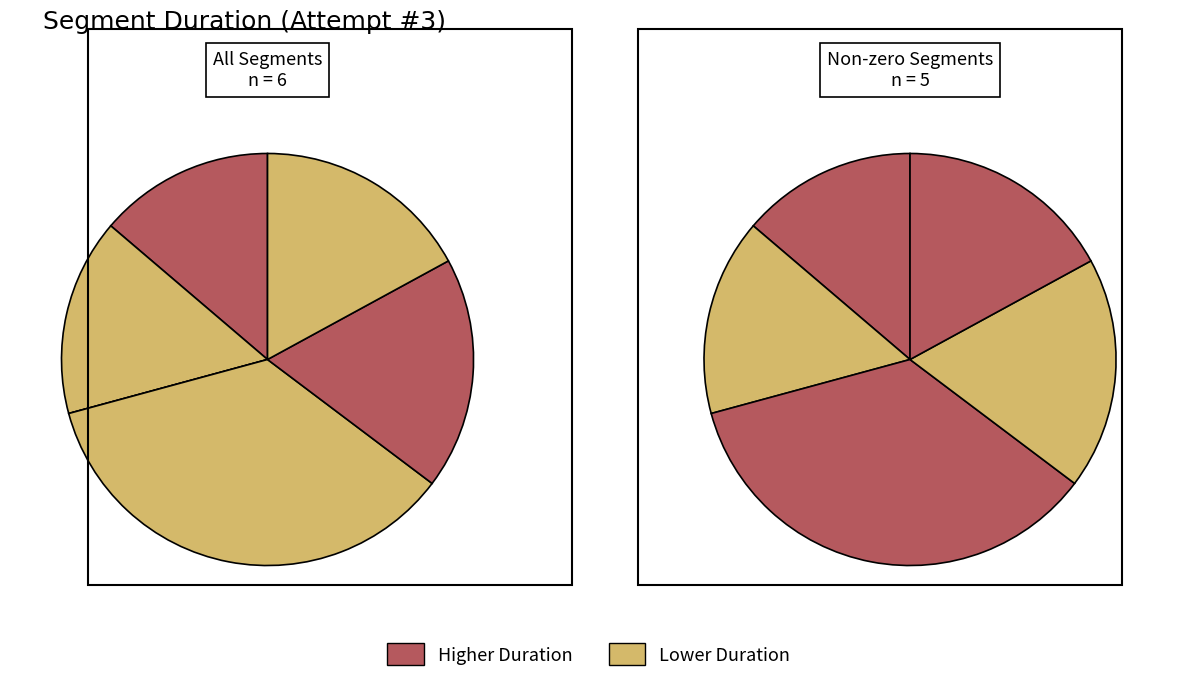

Count the number of slices in the pie.

6